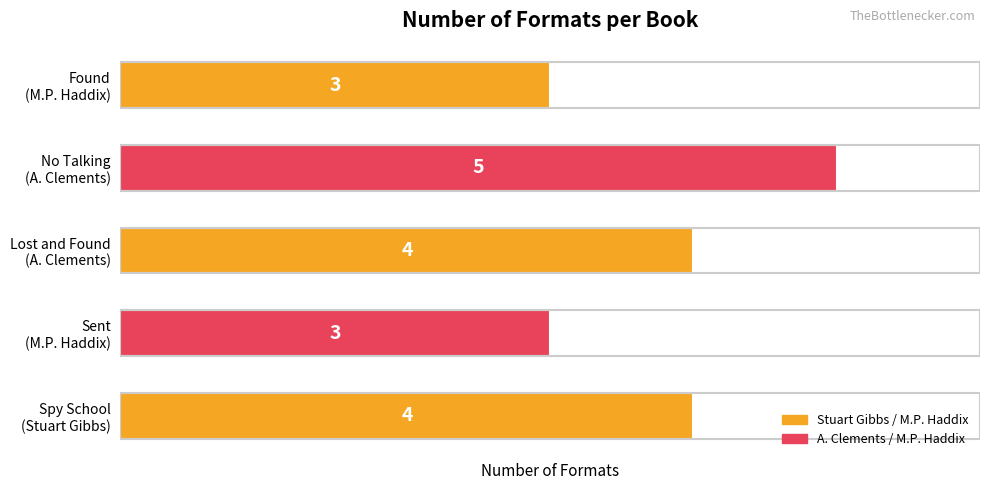

What is the average value?

4